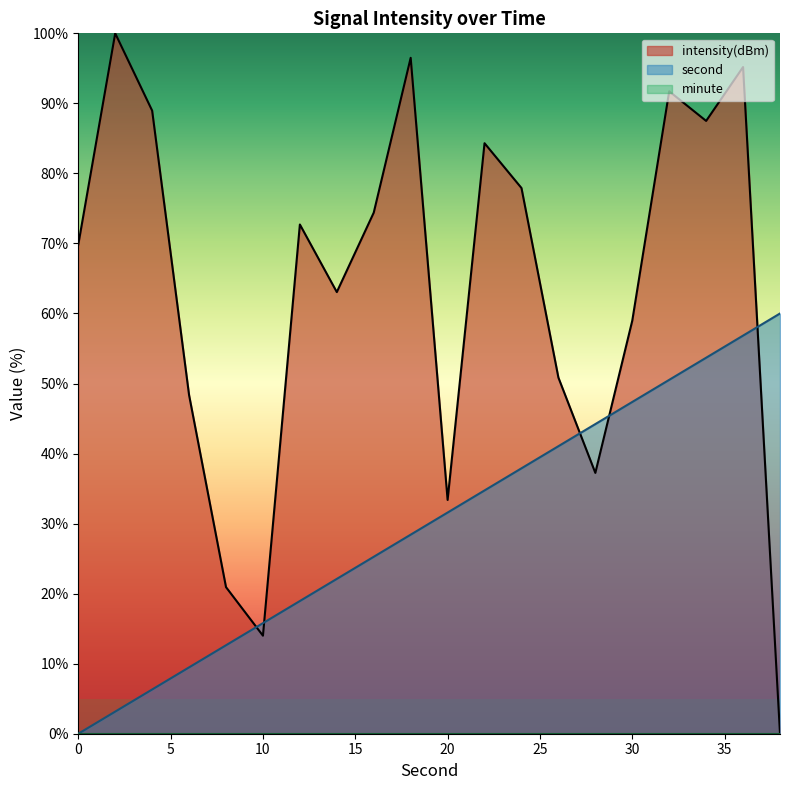

True or false: second and intensity(dBm) cross at least once.

True